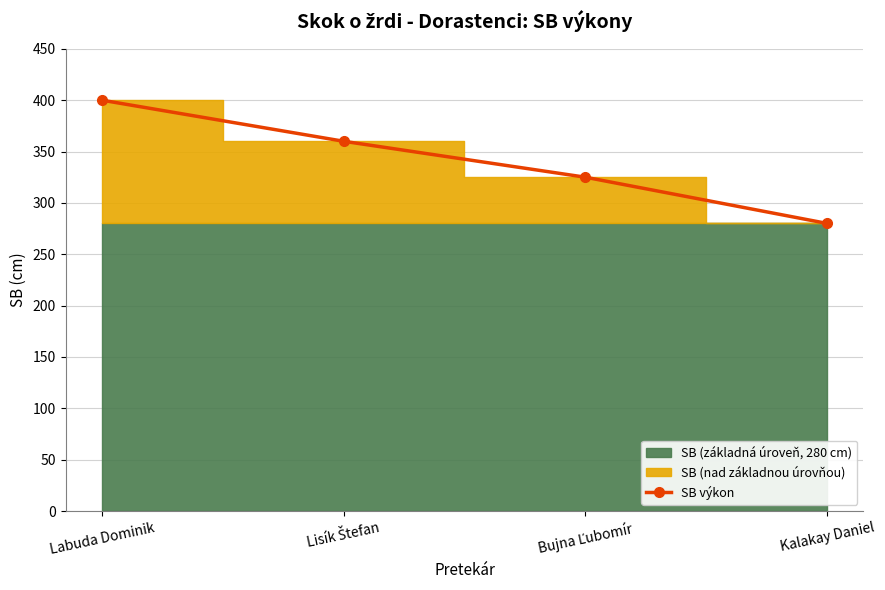

The chart shows a value of 274 at Labuda Dominik. True or false?

False